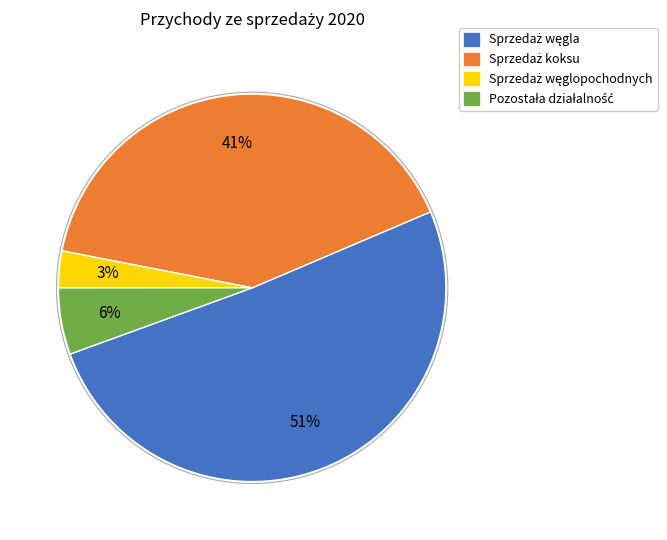

To the nearest percent, what is the difference between the largest and smallest slice percentages?

48%